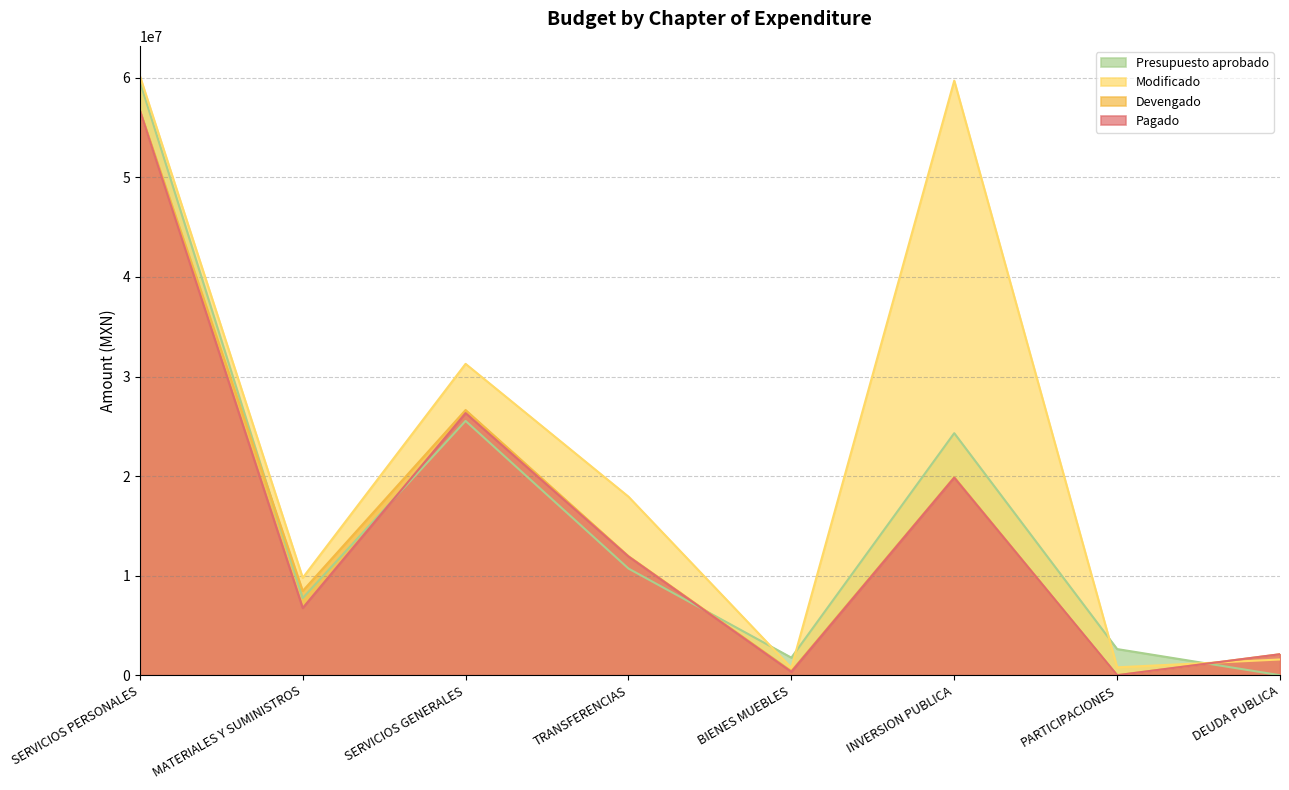

At which label is Pagado closest to 28367074?

SERVICIOS GENERALES